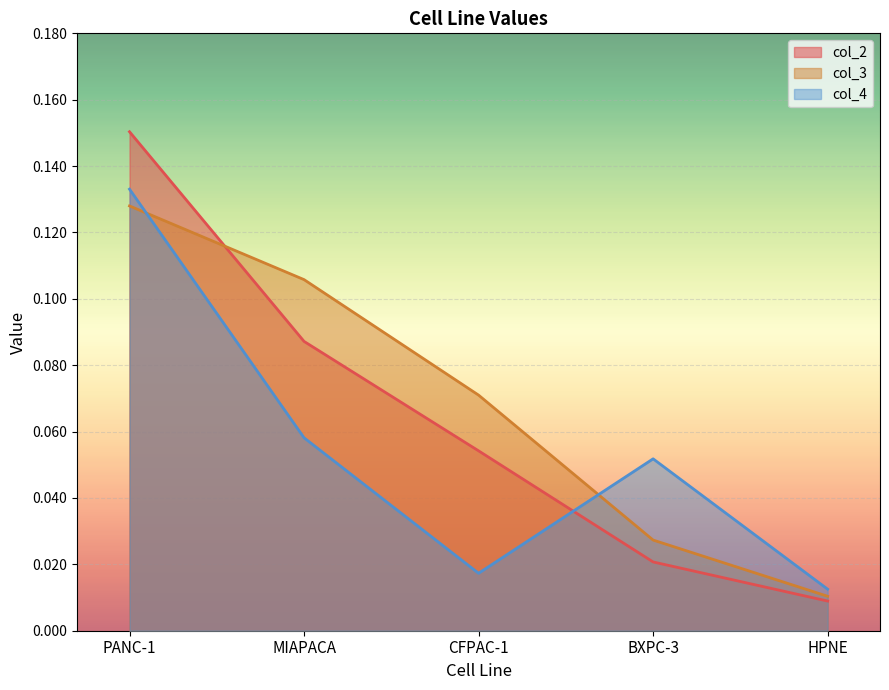

True or false: col_4 has a value of 0.0 at CFPAC-1.

True